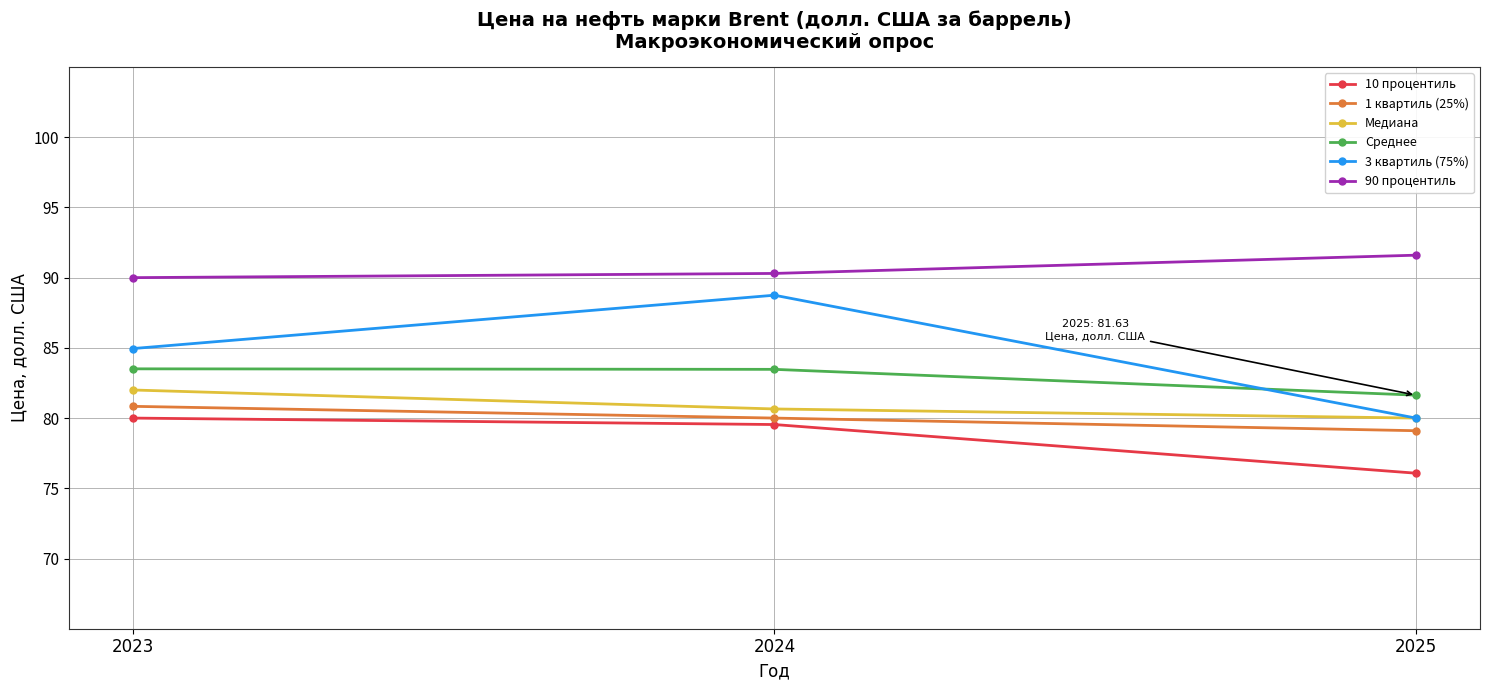

Which series changed the most between 2024 and 2025?

3 квартиль (75%)